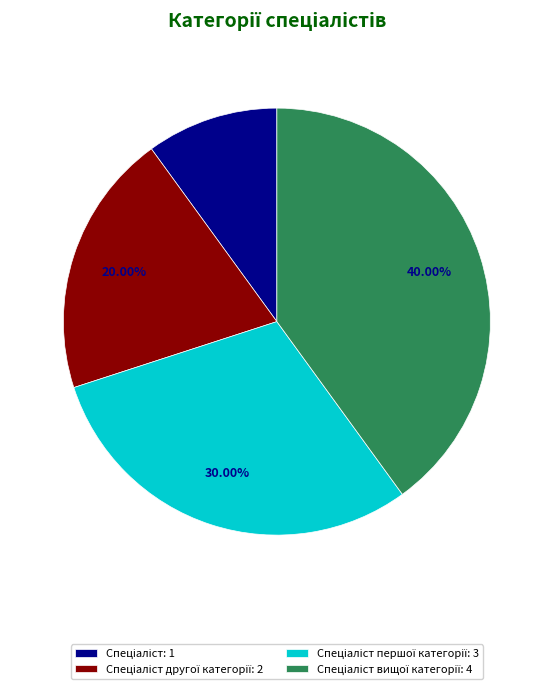

To the nearest percent, what is the difference between the largest and smallest slice percentages?

30%